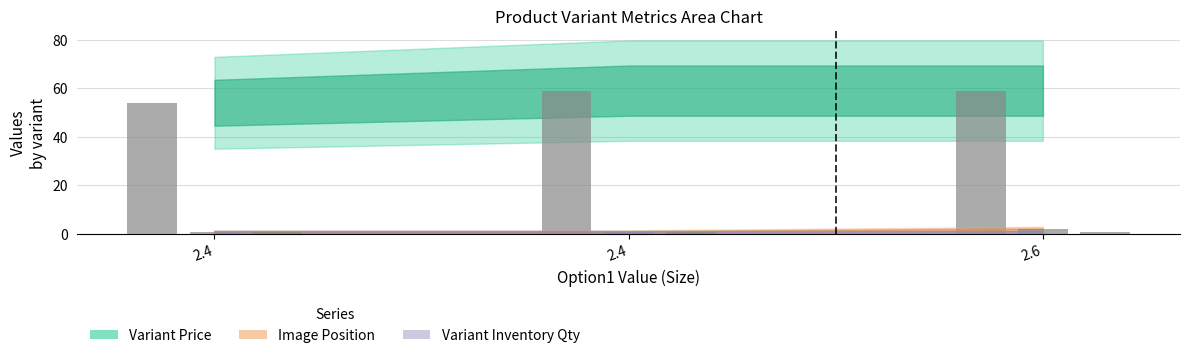

What is the sum of the Variant Price values at 2.4 and 2.4?

113